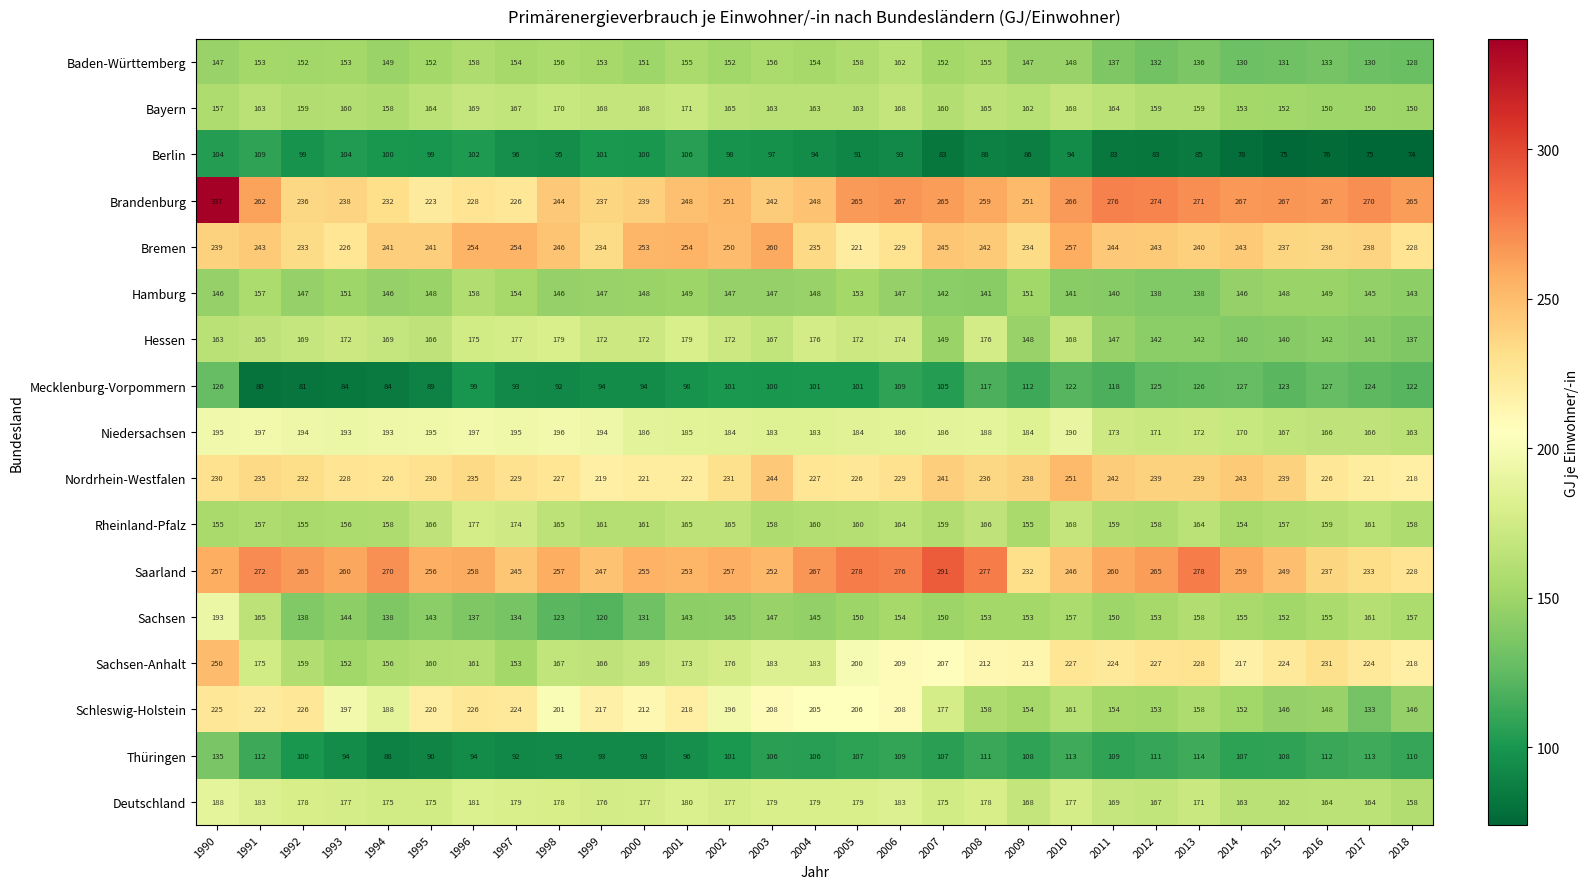

At which category is the sum across all series the highest?

1990